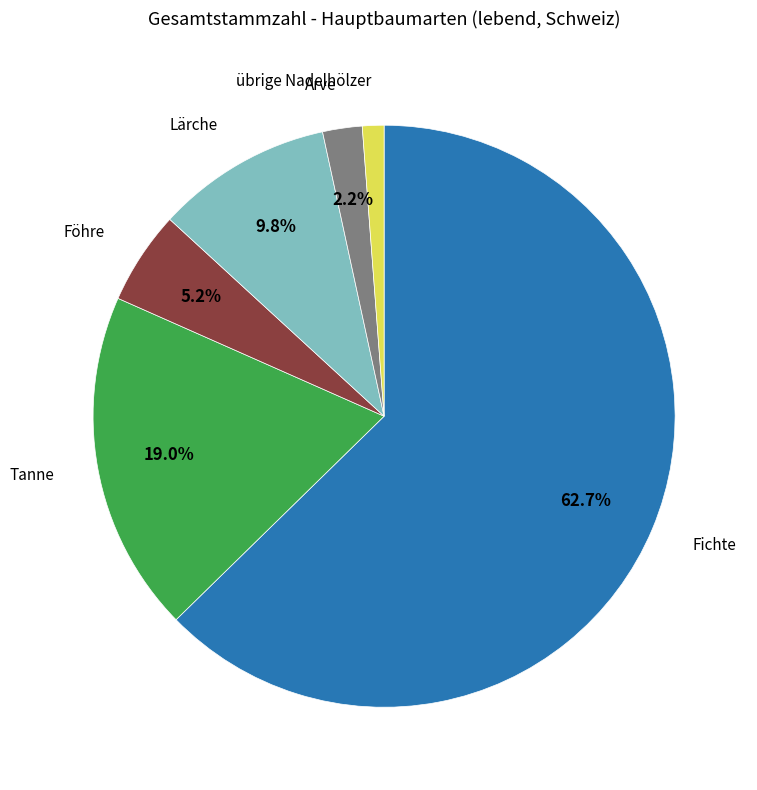

Is there any slice that represents more than half of the pie?

Yes